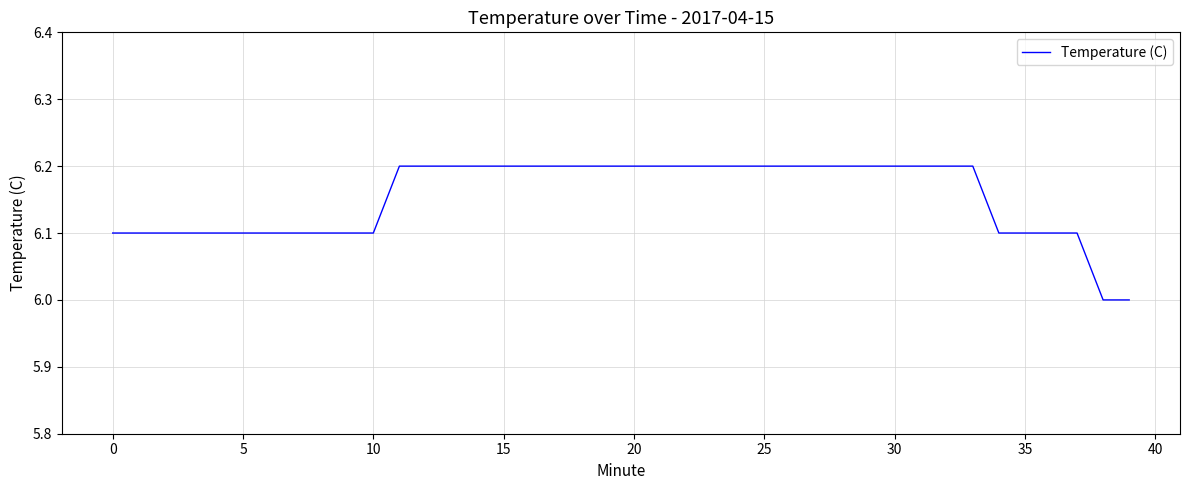

What is the minimum value shown in the chart?

6.0